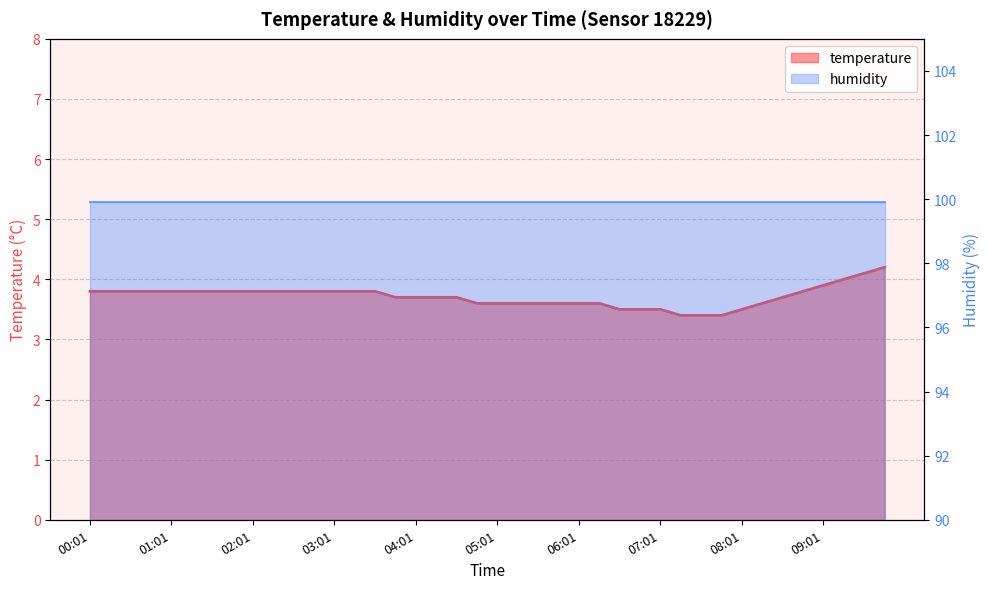

Between 06:16 and 06:01, which is larger?

06:16